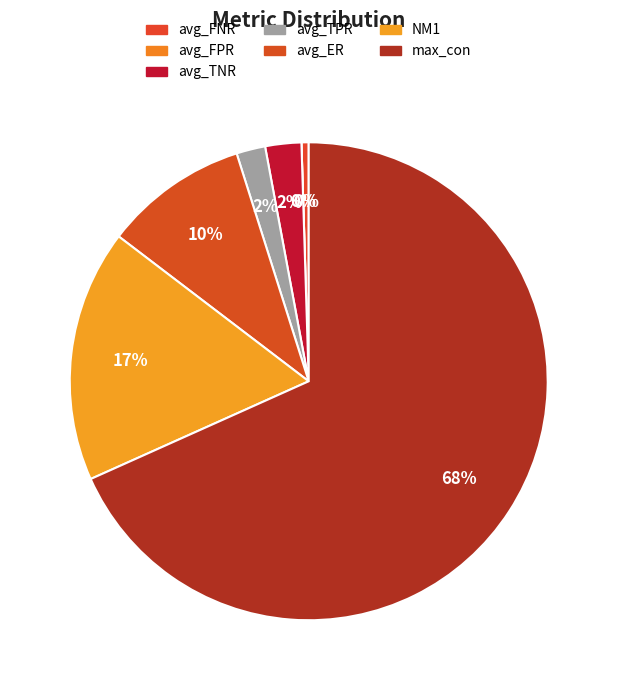

The max_con slice represents 80% of the pie. True or false?

False